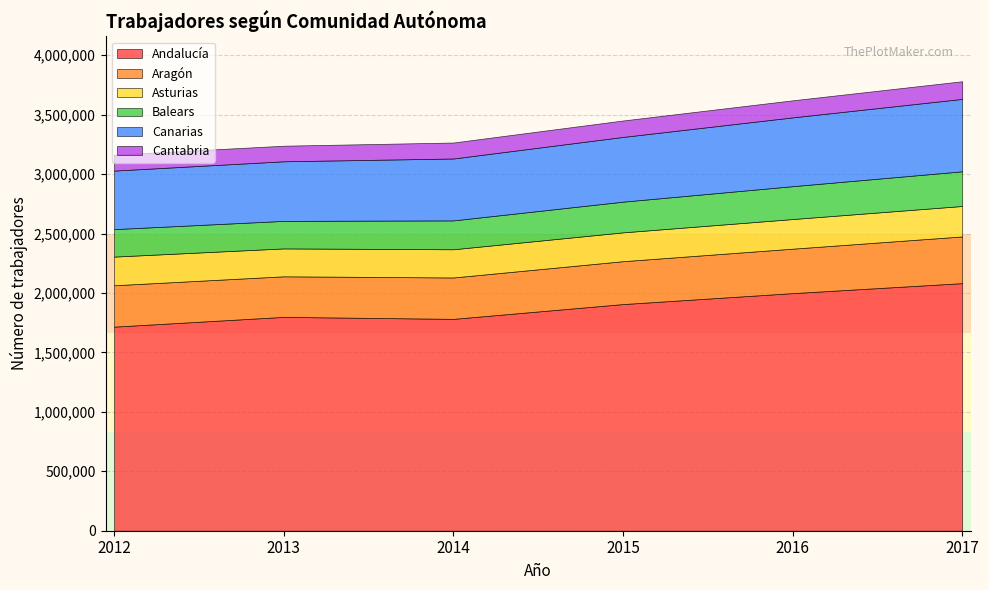

Which series changed the most between 2015 and 2017?

Andalucía